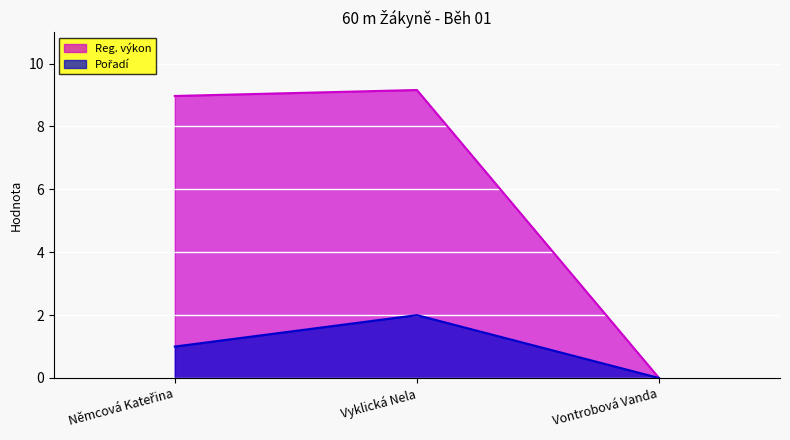

What is the maximum value for Pořadí?

2.0